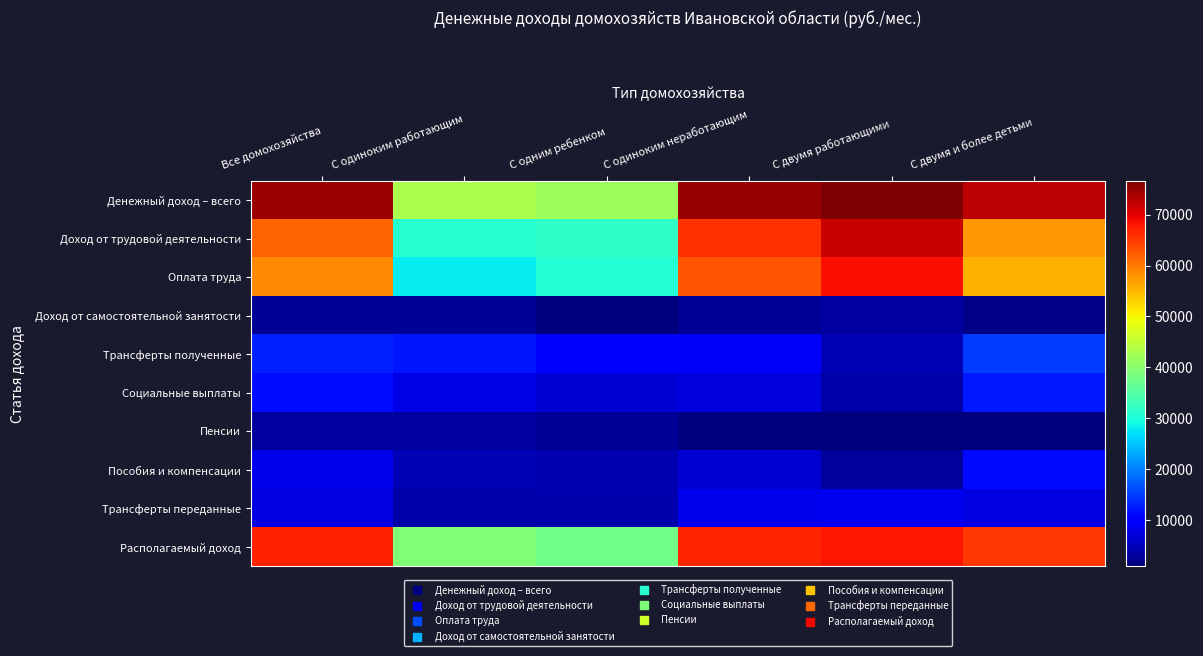

Reading right to left, list all the values displayed in this chart.

Денежный доход – всего: С двумя и более детьми=72692.1	С двумя работающими=76652.4	С одиноким неработающим=74967.3	С одним ребенком=41798.6	С одиноким работающим=43019.5	Все домохозяйства=74750.3
Доход от трудовой деятельности: С двумя и более детьми=57717.3	С двумя работающими=71895.1	С одиноким неработающим=65862.6	С одним ребенком=31953.9	С одиноким работающим=30949.1	Все домохозяйства=61723.8
Оплата труда: С двумя и более детьми=55500.7	С двумя работающими=68394.1	С одиноким неработающим=62908.1	С одним ребенком=30656.0	С одиноким работающим=28105.9	Все домохозяйства=58774.6
Доход от самостоятельной занятости: С двумя и более детьми=1717.0	С двумя работающими=3308.7	С одиноким неработающим=2631.4	С одним ребенком=1051.9	С одиноким работающим=2681.0	Все домохозяйства=2538.5
Трансферты полученные: С двумя и более детьми=14948.7	С двумя работающими=4724.7	С одиноким неработающим=9074.9	С одним ребенком=9844.7	С одиноким работающим=12070.4	Все домохозяйства=13003.8
Социальные выплаты: С двумя и более детьми=12236.1	С двумя работающими=3898.5	С одиноким неработающим=7446.1	С одним ребенком=6782.7	С одиноким работающим=7766.6	Все домохозяйства=11326.9
Пенсии: С двумя и более детьми=1058.0	С двумя работающими=957.4	С одиноким неработающим=1000.2	С одним ребенком=2532.3	С одиноким работающим=3077.5	Все домохозяйства=3074.8
Пособия и компенсации: С двумя и более детьми=11178.1	С двумя работающими=2941.1	С одиноким неработающим=6445.9	С одним ребенком=4250.4	С одиноким работающим=4689.2	Все домохозяйства=8252.1
Трансферты переданные: С двумя и более детьми=7556.5	С двумя работающими=8623.7	С одиноким неработающим=8169.6	С одним ребенком=4102.6	С одиноким работающим=3730.7	Все домохозяйства=7655.5
Располагаемый доход: С двумя и более детьми=65135.6	С двумя работающими=68028.8	С одиноким неработающим=66797.7	С одним ребенком=37696.0	С одиноким работающим=39288.8	Все домохозяйства=67094.8